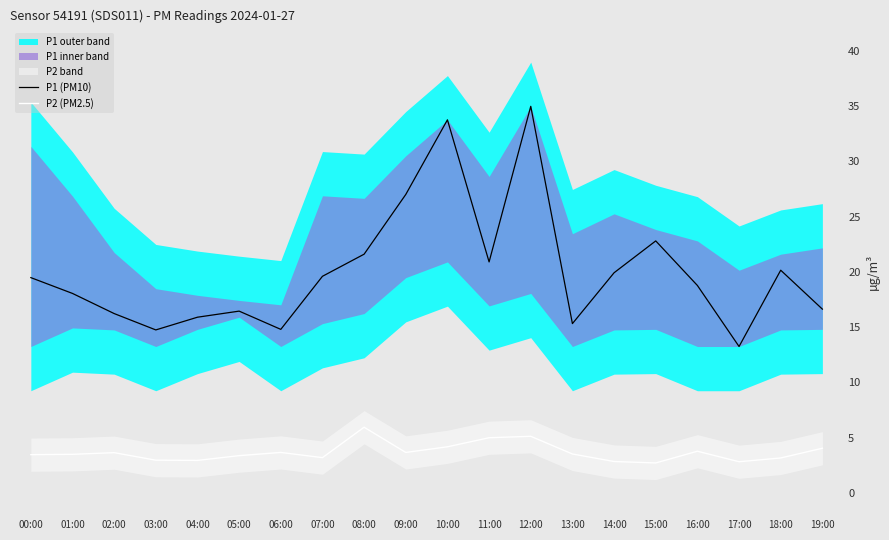

What is the minimum value shown in the chart?

2.7